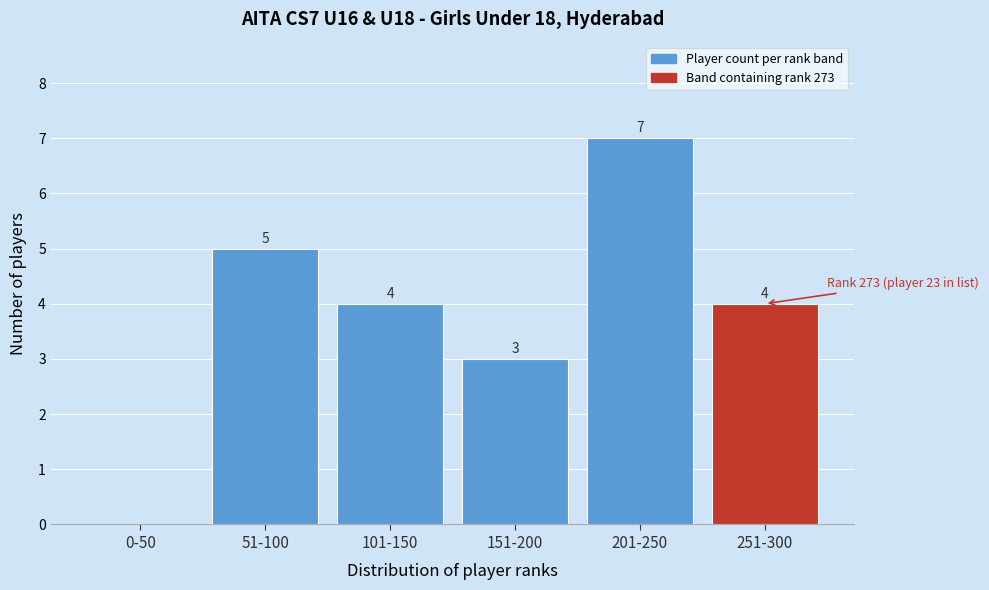

Reading left to right, transcribe all the data shown in this chart.

0-50=0	51-100=5	101-150=4	151-200=3	201-250=7	251-300=4